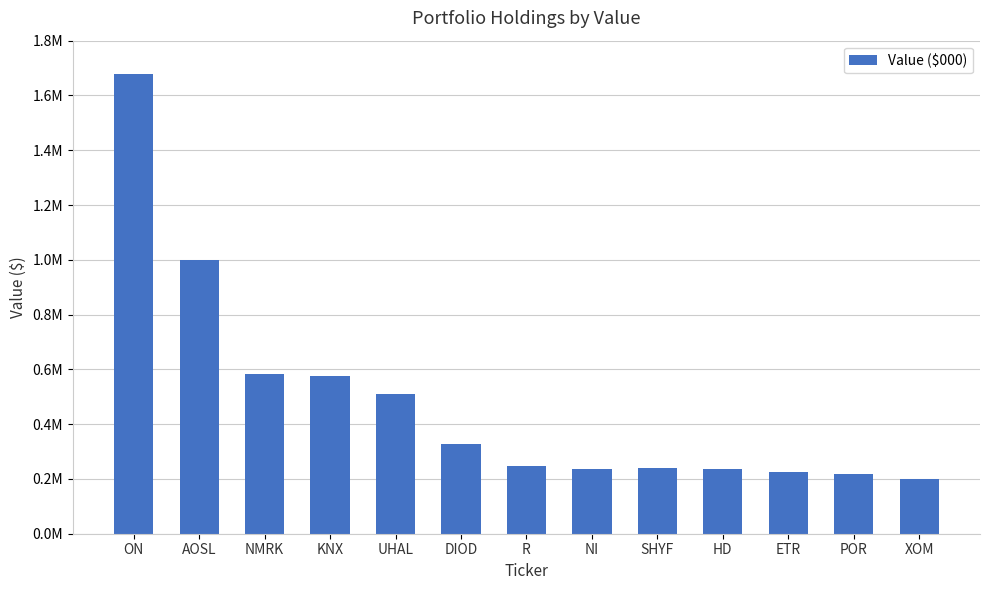

Are the bars horizontal?

No